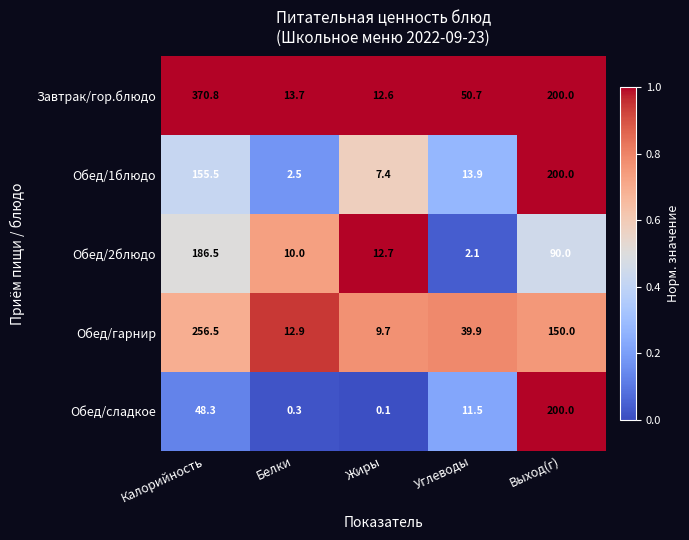

At Углеводы, list the series in order from smallest to largest.

Обед/2блюдо, Обед/сладкое, Обед/1блюдо, Обед/гарнир, Завтрак/гор.блюдо